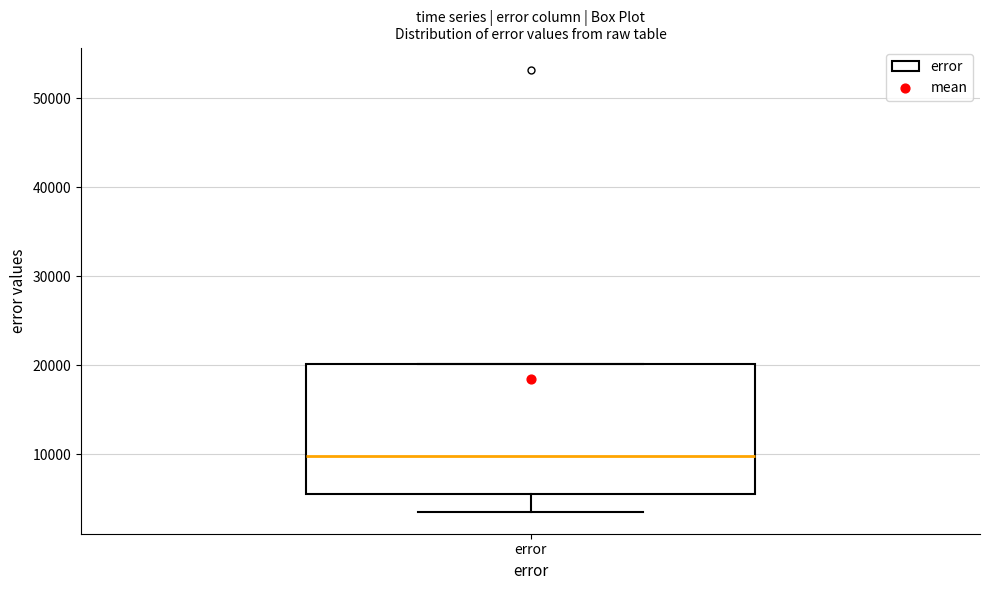

Where is the upper edge of the box for error on the y-axis? The values are not printed on the chart, so give them approximately, as read against the axis.

20000